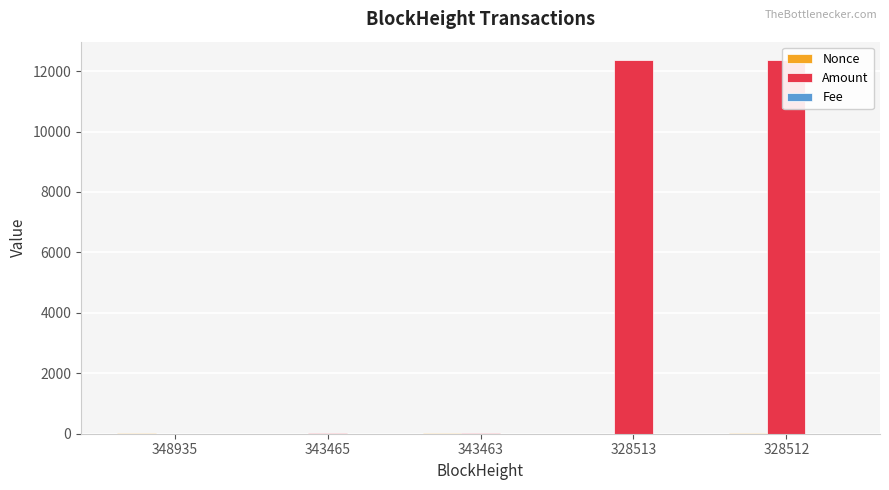

At which category is the sum across all series the highest?

328512